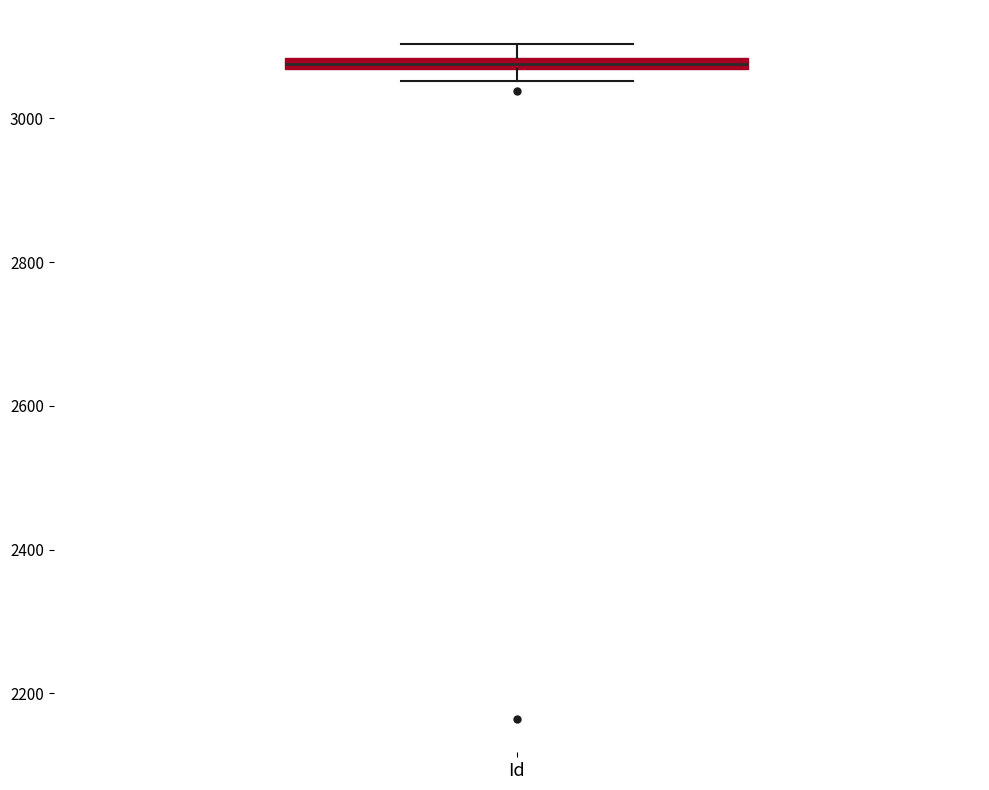

Where is the lower edge of the box for Id on the y-axis? The values are not printed on the chart, so give them approximately, as read against the axis.

3060